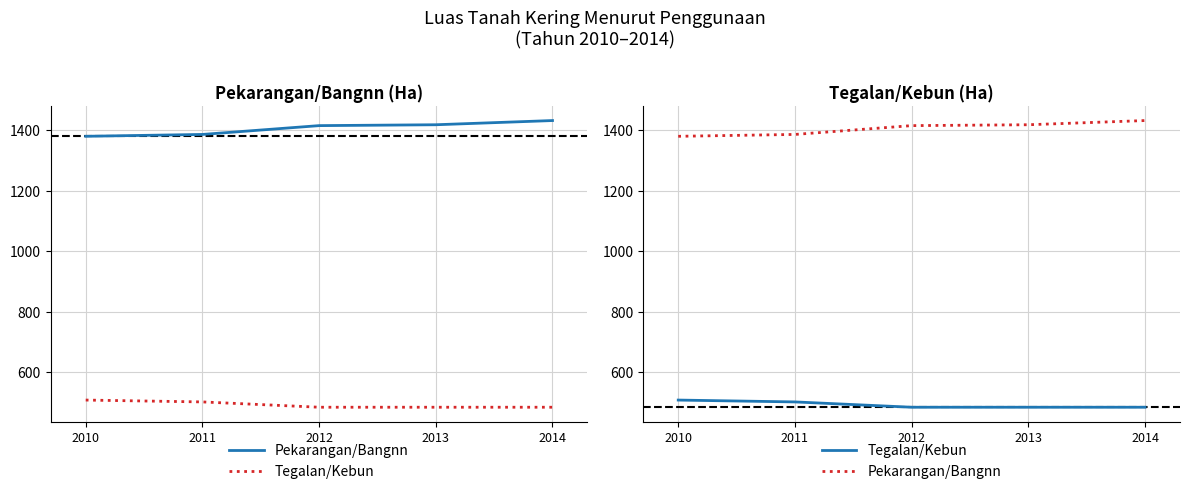

Rank the series at 2011 from highest to lowest value.

Pekarangan/Bangnn, Tegalan/Kebun